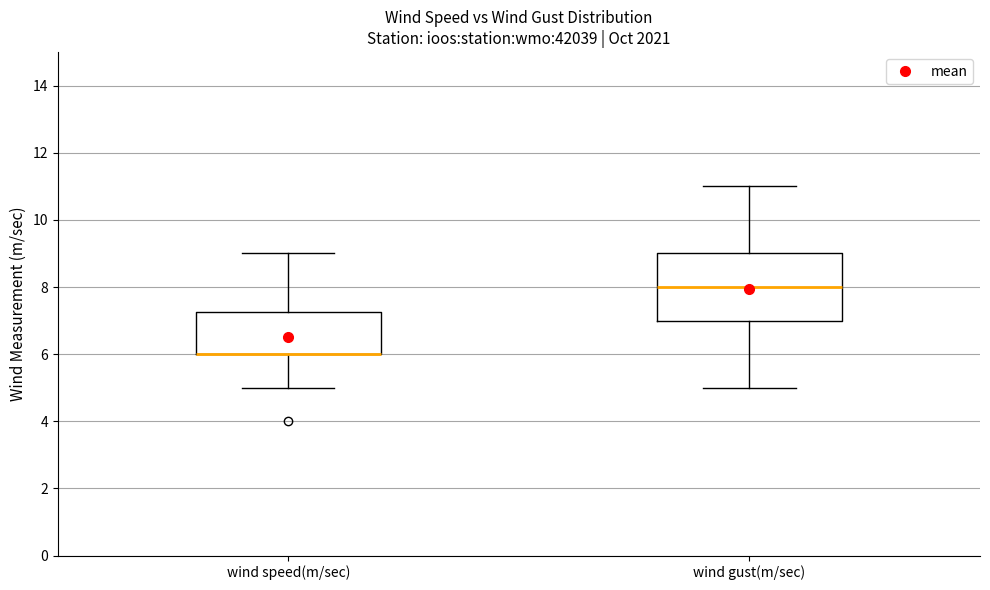

Which box is the tallest, from its lower edge to its upper edge?

wind gust(m/sec)